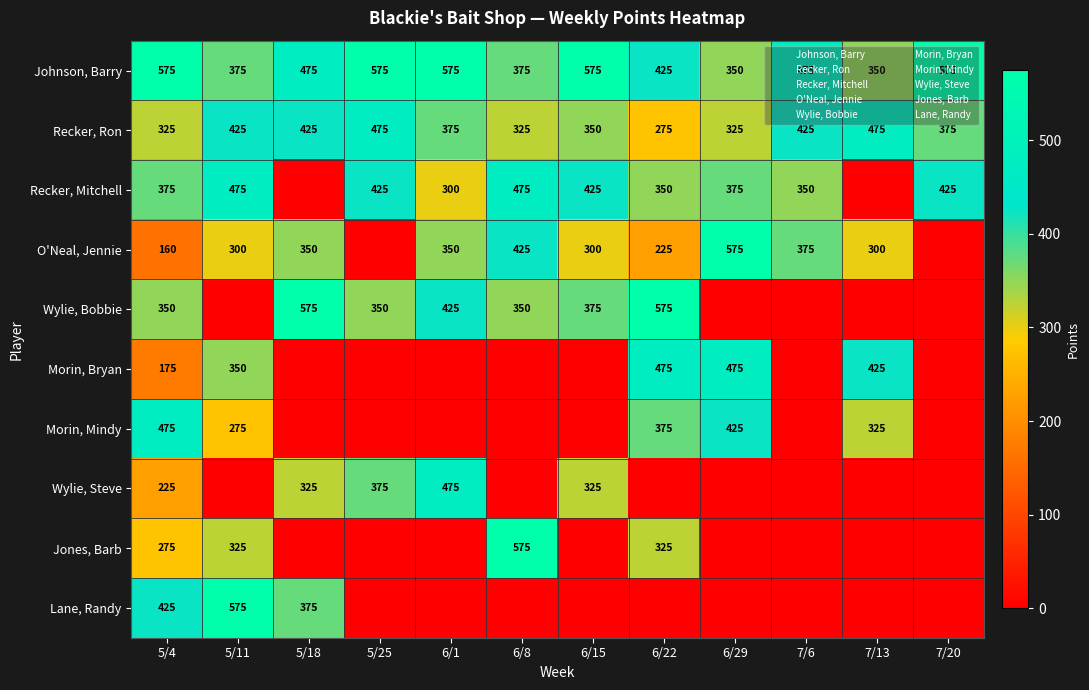

Is the value of Recker, Mitchell at 5/18 greater than the value of Johnson, Barry at 6/15?

No